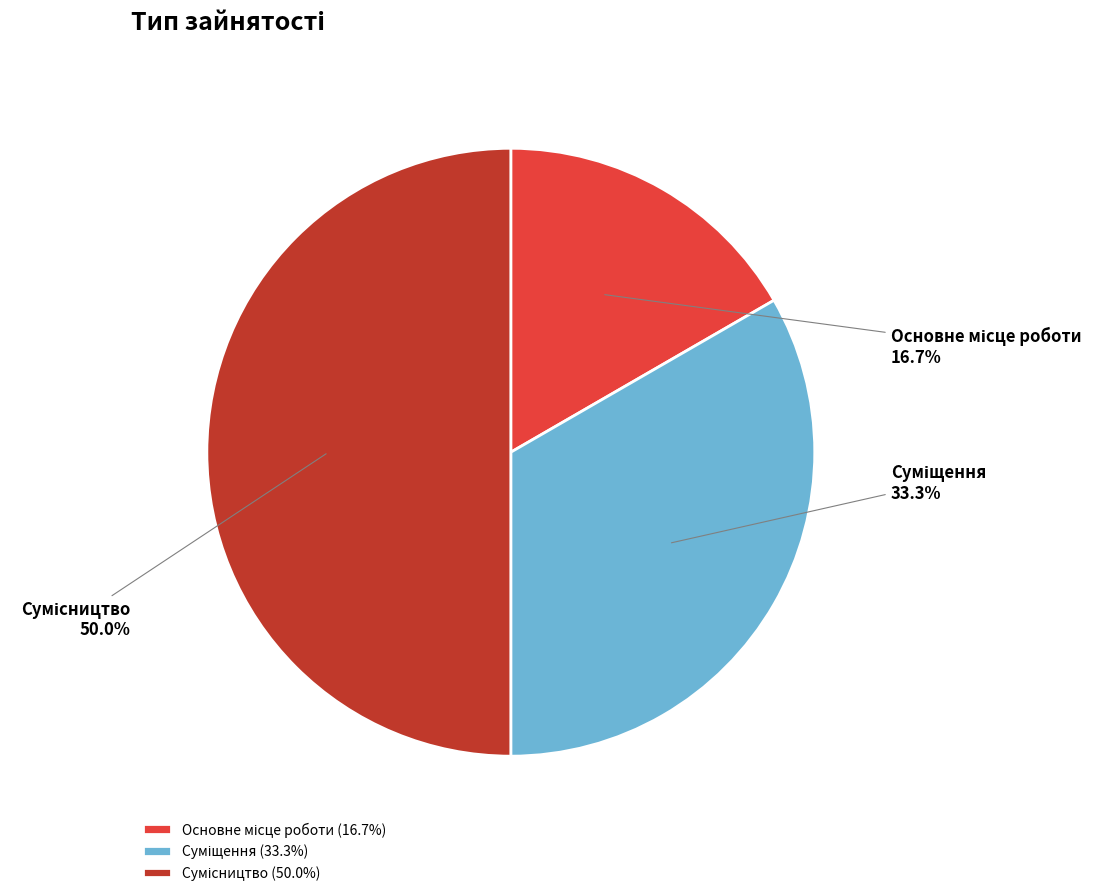

What percentage do Сумісництво and Суміщення together represent?

83.3%